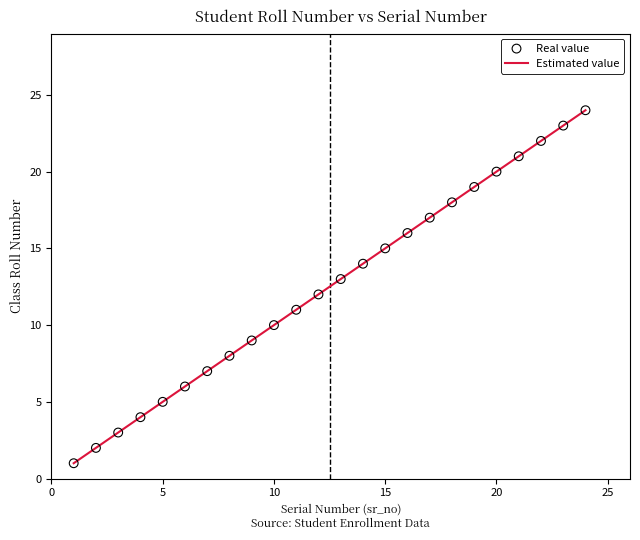

What is the maximum value shown in the chart?

24.0